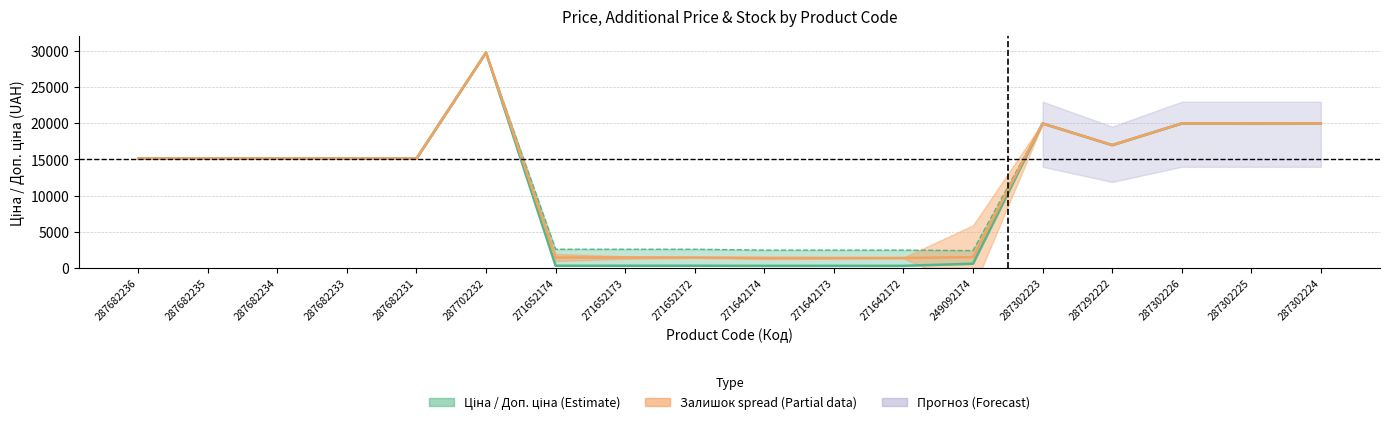

What is the difference between the maximum and minimum values?

29437.0